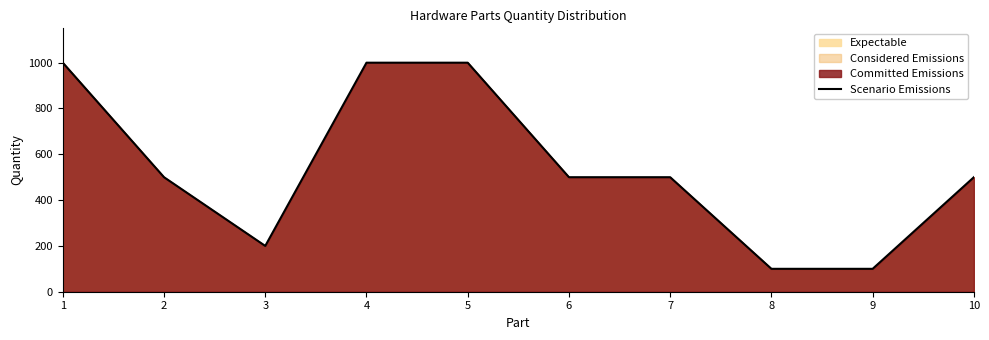

What is the sum of the values at 2 and 10?

1000